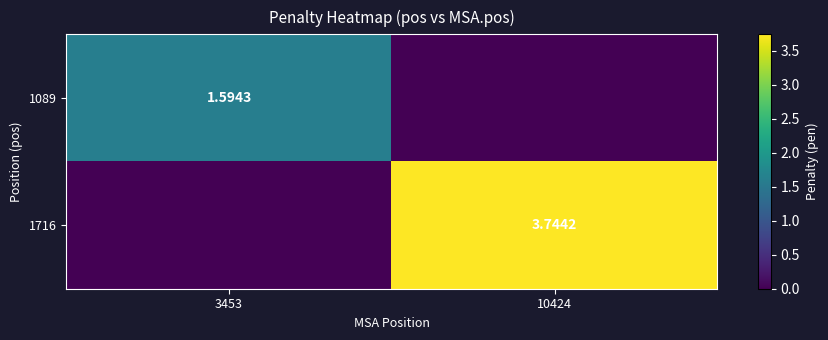

Is the value of 1089 at 3453 greater than the value of 1716 at 10424?

No